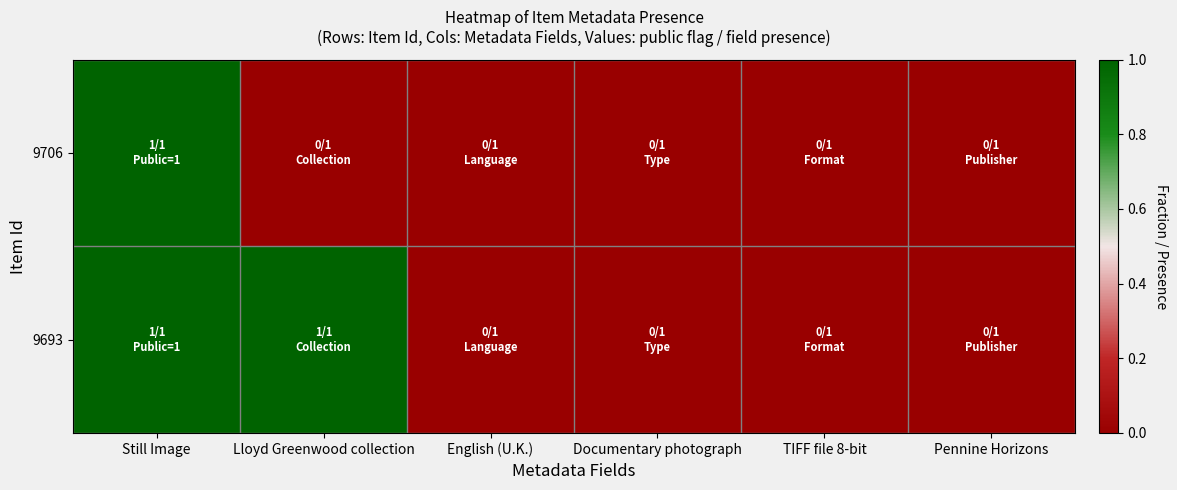

Which series has the largest total across all categories?

9693